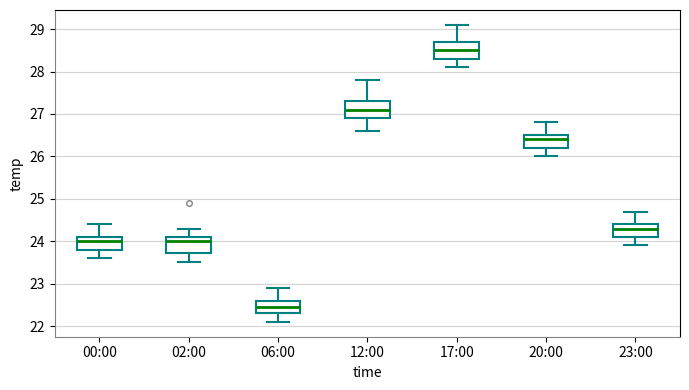

Reading left to right, transcribe this box plot: for each box, give where its median line is, the range the box spans, and where its two whiskers end, as read against the y-axis. The values are not printed on the chart, so give them approximately, as read against the axis.

00:00: median 24.0, box 23.8 to 24.1, whiskers 23.6 to 24.4
02:00: median 24.0, box 23.7 to 24.1, whiskers 23.5 to 24.3
06:00: median 22.5, box 22.3 to 22.6, whiskers 22.1 to 22.9
12:00: median 27.1, box 26.9 to 27.3, whiskers 26.6 to 27.8
17:00: median 28.5, box 28.3 to 28.7, whiskers 28.1 to 29.1
20:00: median 26.4, box 26.2 to 26.5, whiskers 26.0 to 26.8
23:00: median 24.3, box 24.1 to 24.4, whiskers 23.9 to 24.7